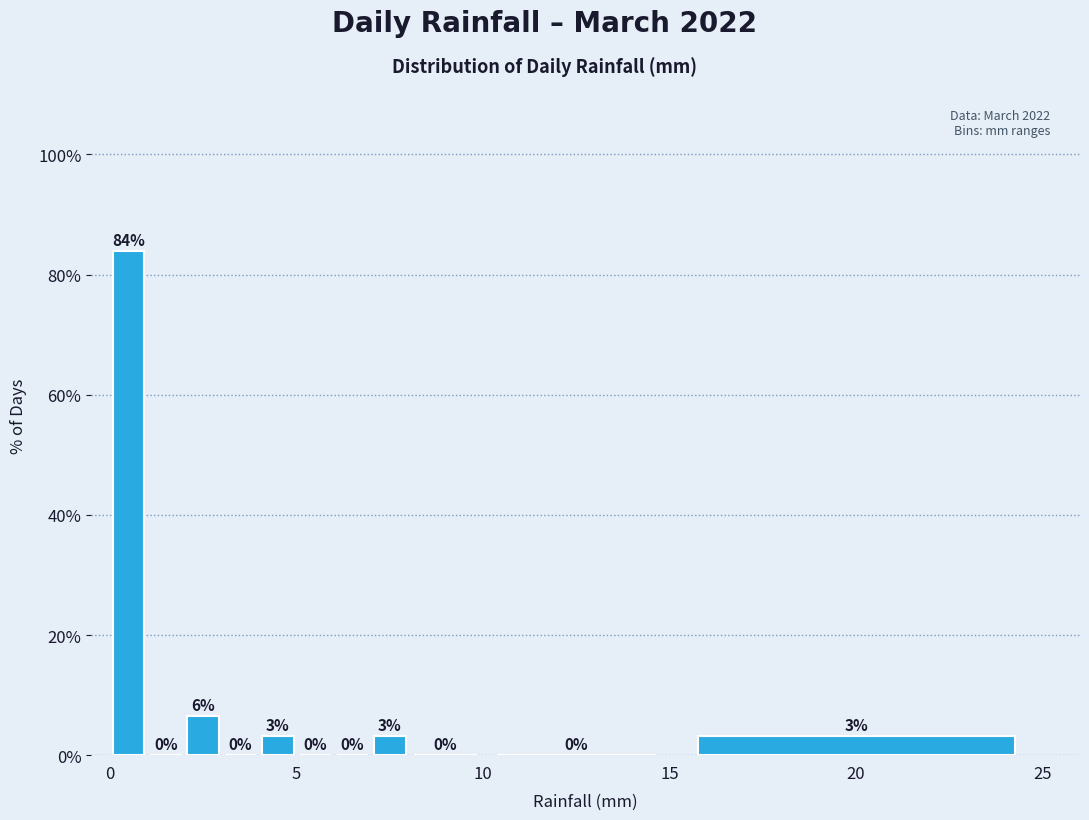

Around what value on the x-axis is the tallest bar? Give the approximate position of its centre, as read against the axis.

0.5